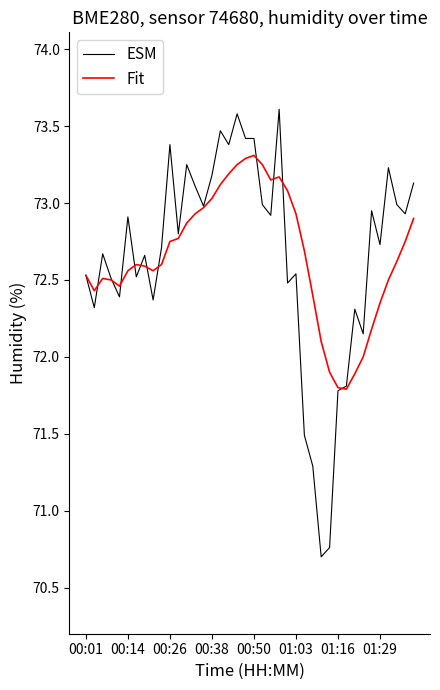

List the series in order of their peak value, highest first.

ESM, Fit